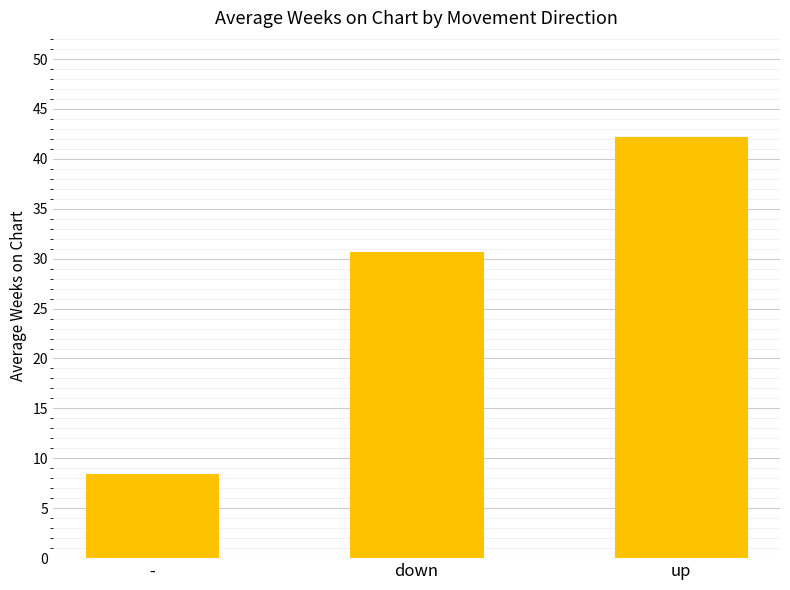

List the labels in order of value, smallest first.

-, down, up